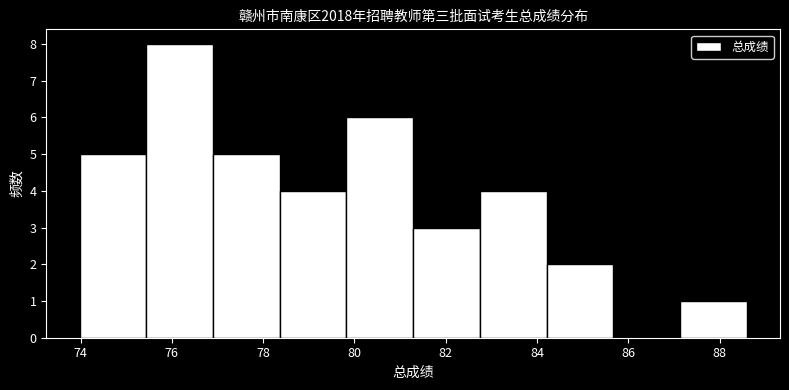

Over which range of the x-axis is the bar tallest?

75.4 to 77.0